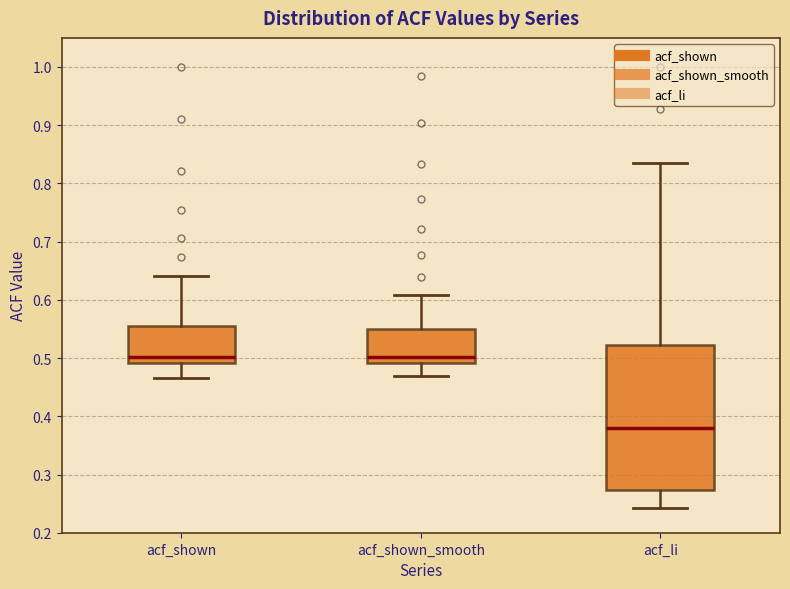

Reading left to right, transcribe this box plot: for each box, give where its median line is, the range the box spans, and where its two whiskers end, as read against the y-axis. The values are not printed on the chart, so give them approximately, as read against the axis.

acf_shown: median 0.50, box 0.49 to 0.56, whiskers 0.47 to 0.64
acf_shown_smooth: median 0.50, box 0.49 to 0.55, whiskers 0.47 to 0.61
acf_li: median 0.38, box 0.27 to 0.52, whiskers 0.24 to 0.84